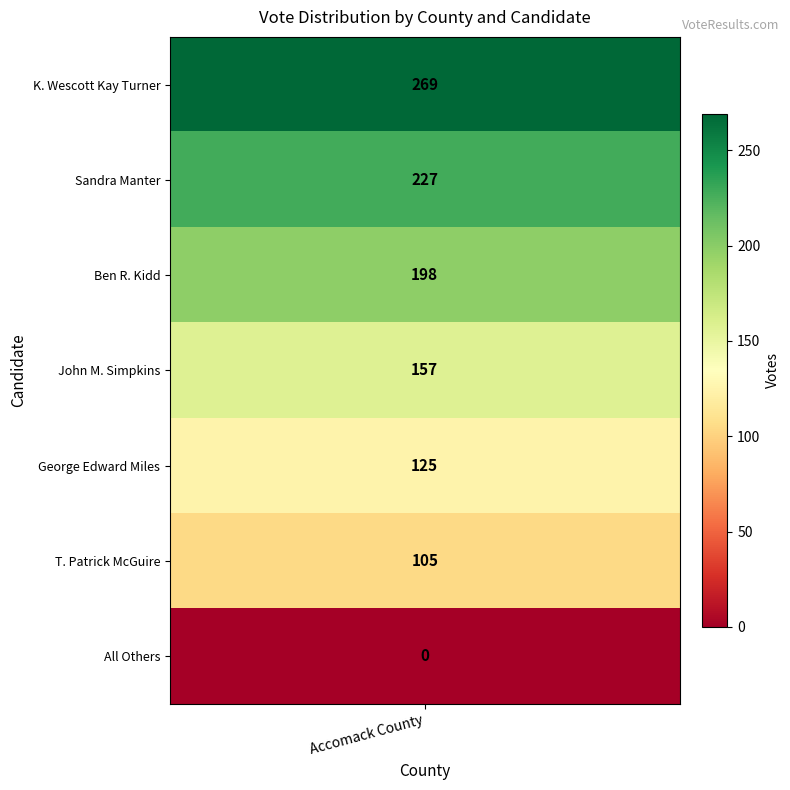

Reading left to right, what are all the values shown in this chart?

269	227	198	157	125	105	0